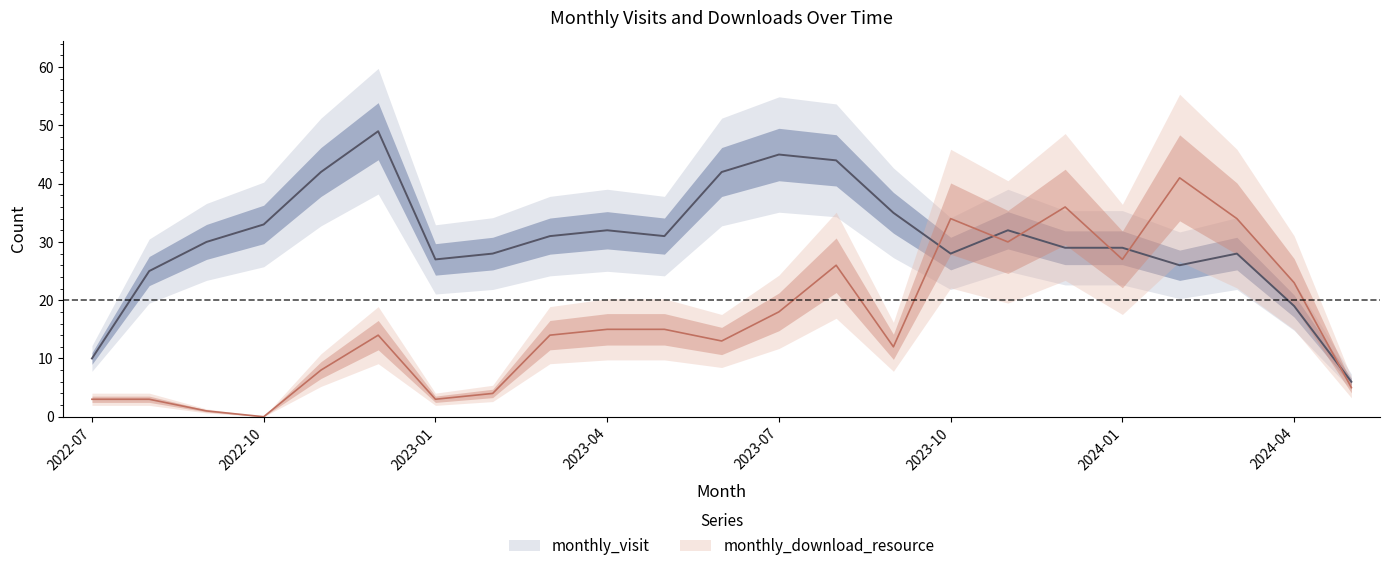

Count the number of categories in the chart.

23